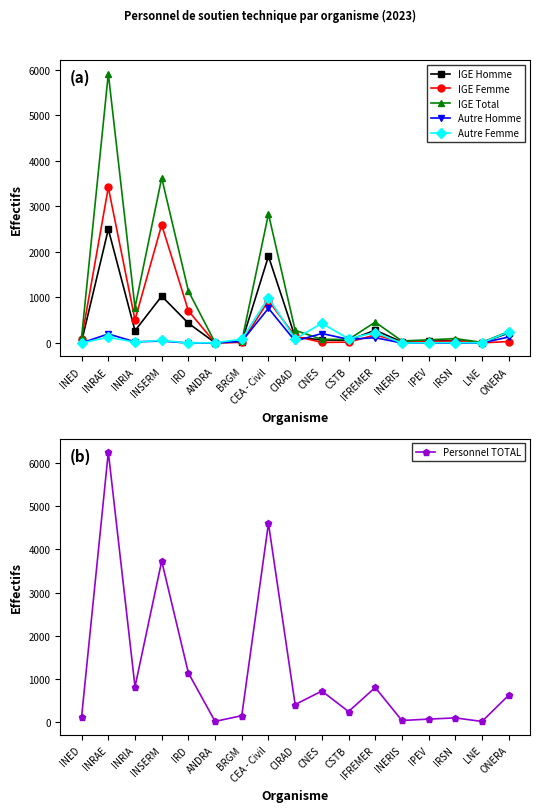

How many values in the IGE Homme series are below 68?

8